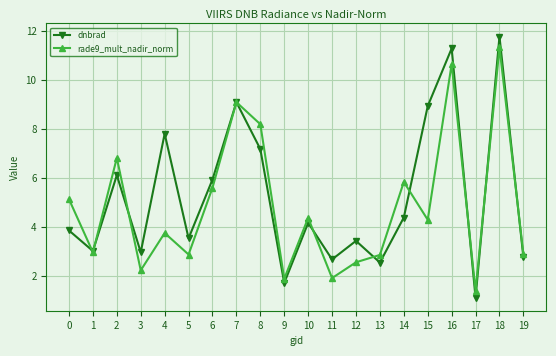

True or false: rade9_mult_nadir_norm has more than 1 interior local peaks.

True